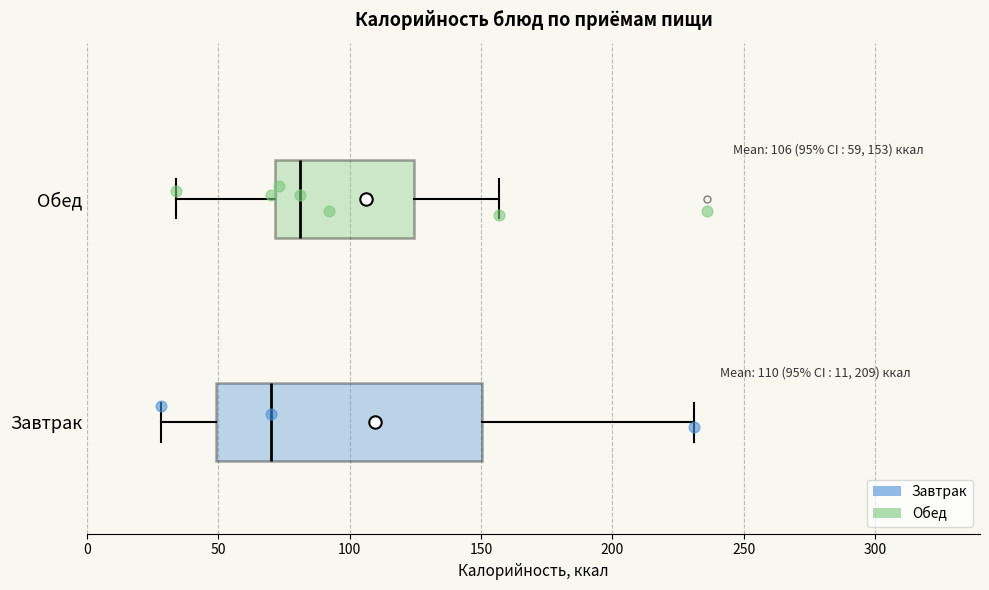

Which box has the furthest to the left median line?

Завтрак